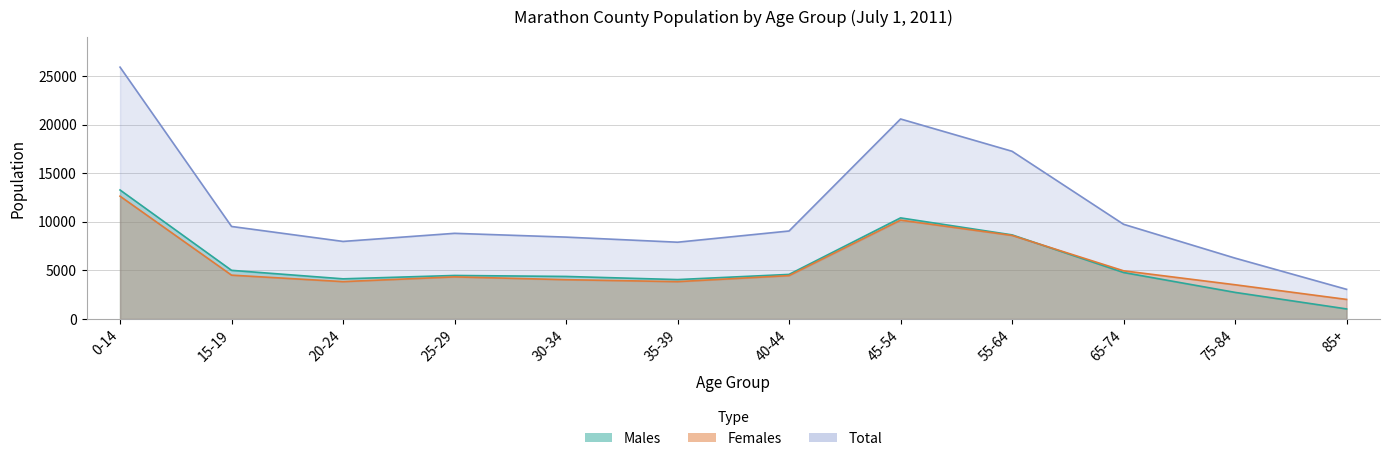

Count the number of categories in the chart.

12